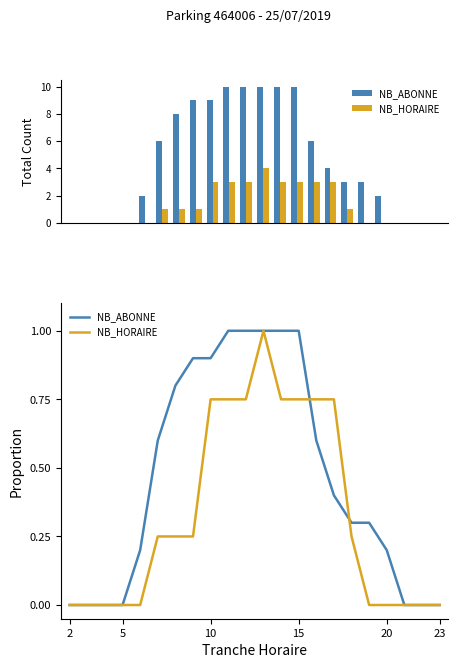

The value of NB_ABONNE at 11 is 0.5. True or false?

False